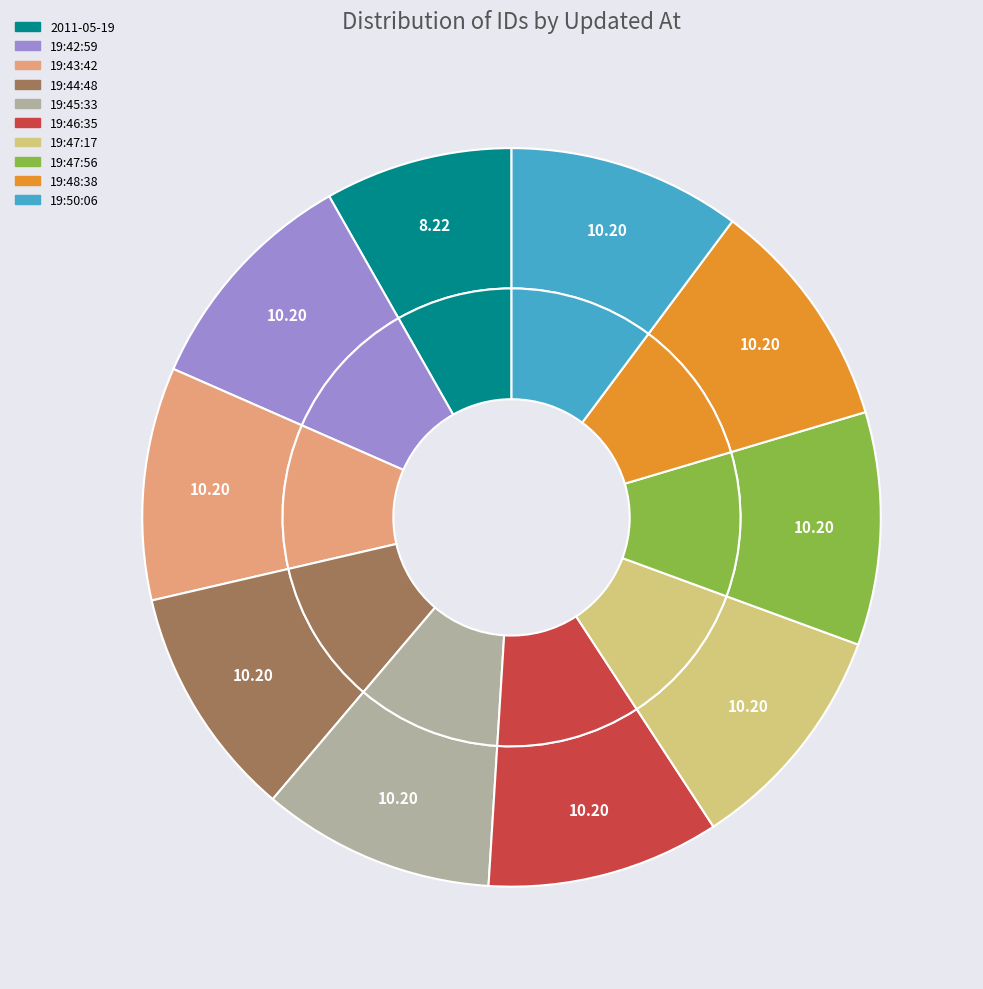

What is the total percentage of 2013-09-28 19:47:56 UTC and 2013-09-28 19:43:42 UTC?

20.4%